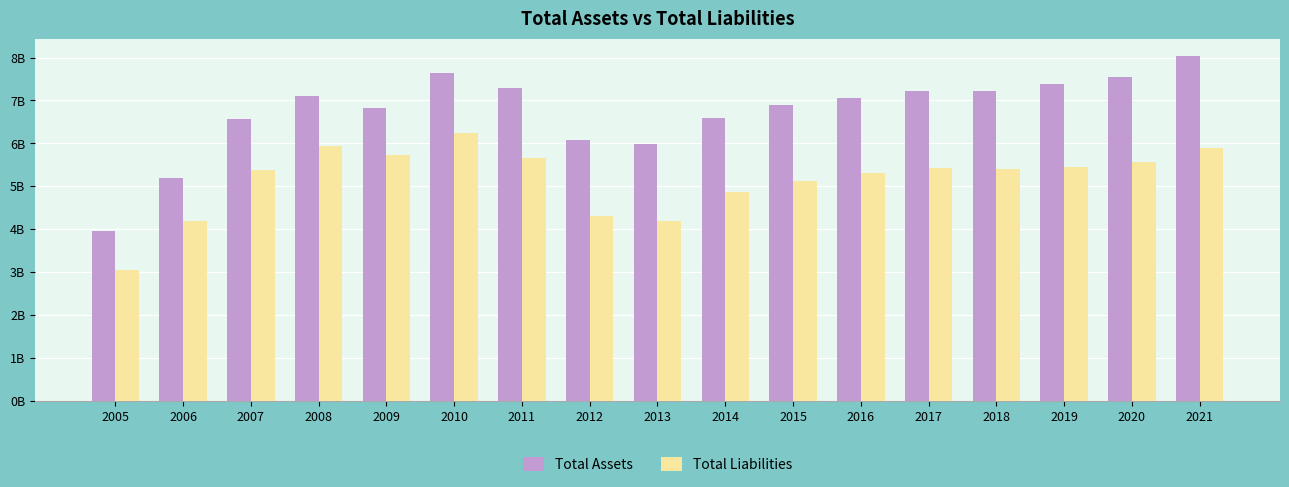

What is the average value of the Total Assets series?

6.7